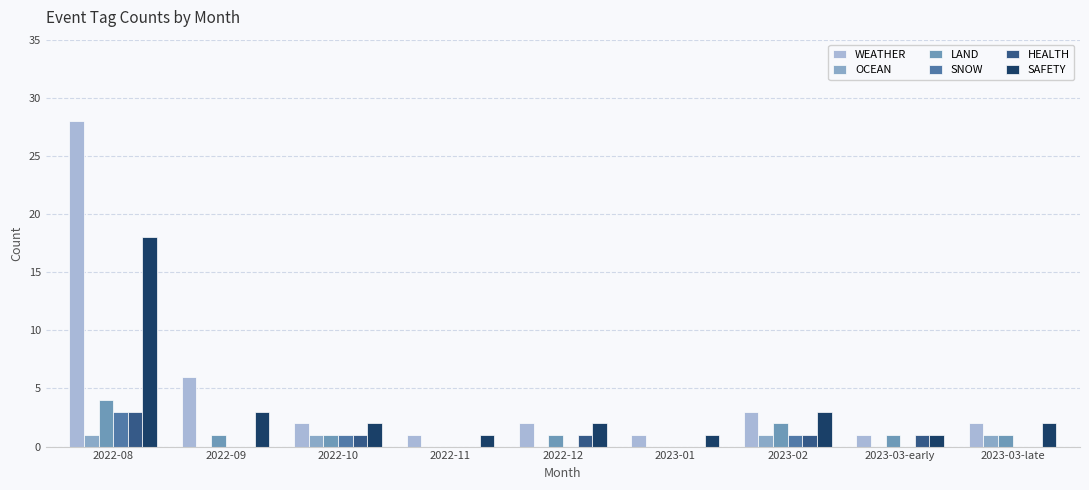

What is the value of the LAND bar at the 1st from the left?

4